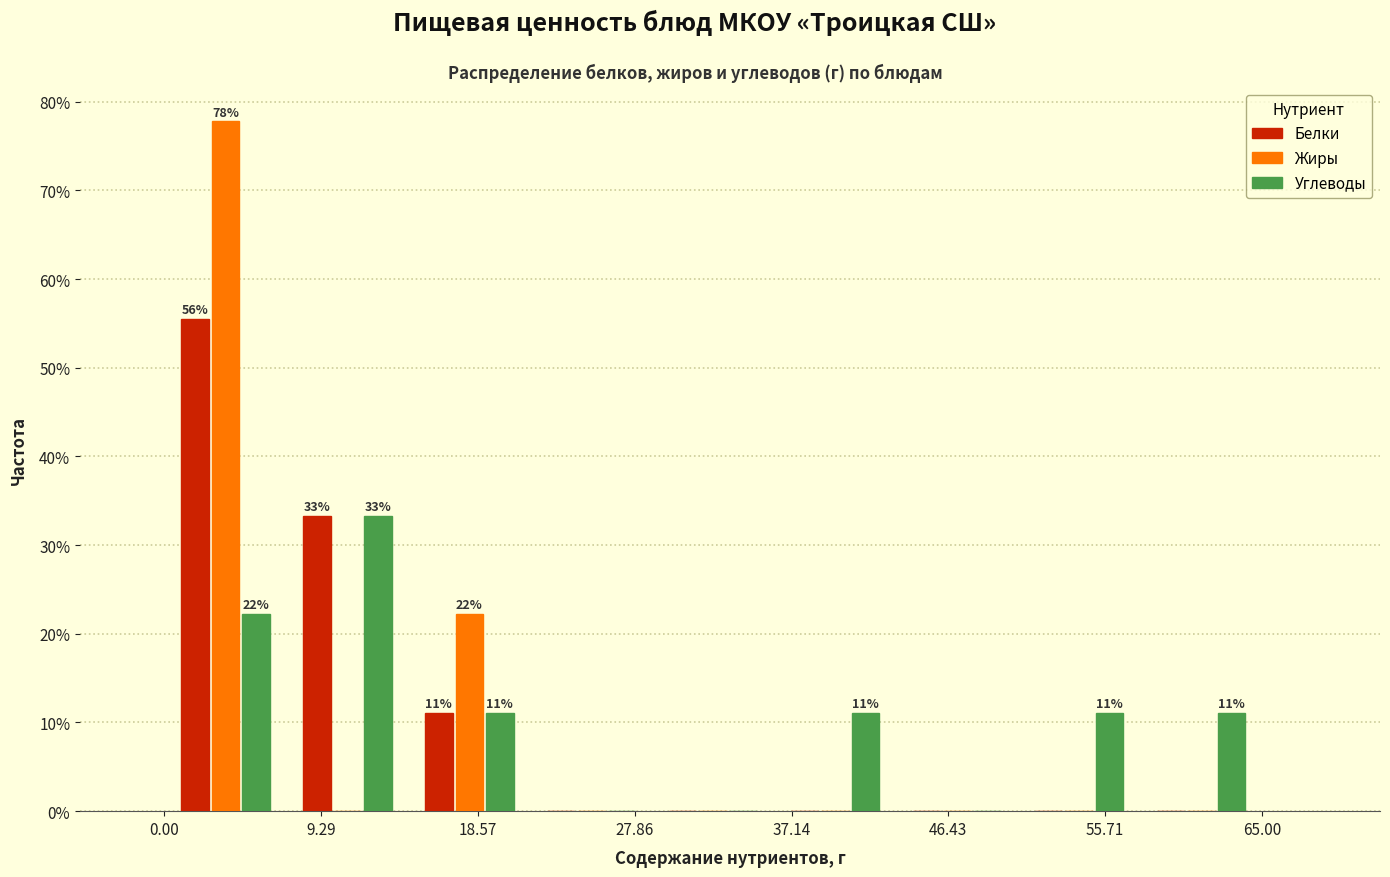

In the Жиры series, which range on the x-axis has the tallest bar?

0 to 7